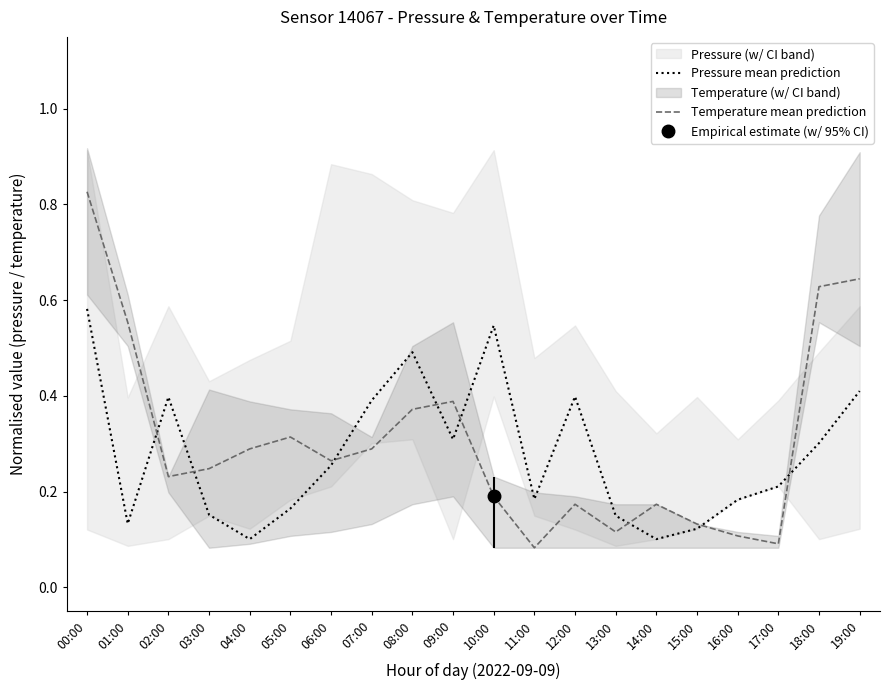

Which label corresponds to the smallest value in the chart?

11:00